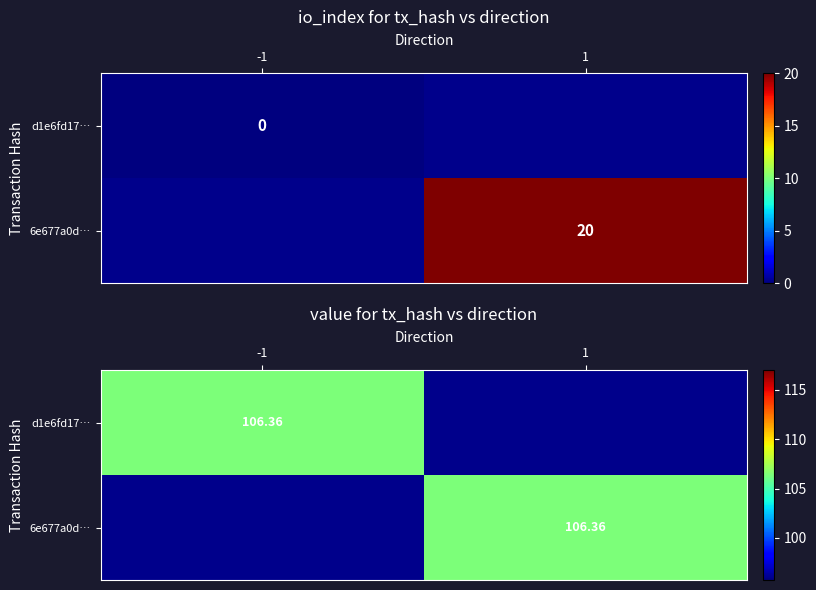

The 6e677a0d… series shows -1331.8 at -1. True or false?

False